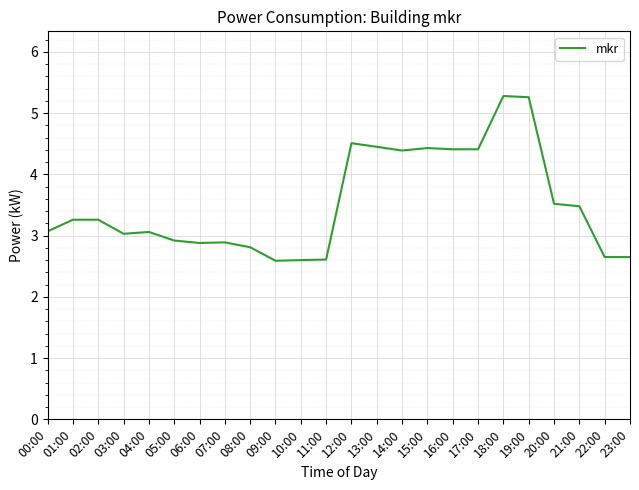

What is the sum of all values?

84.4